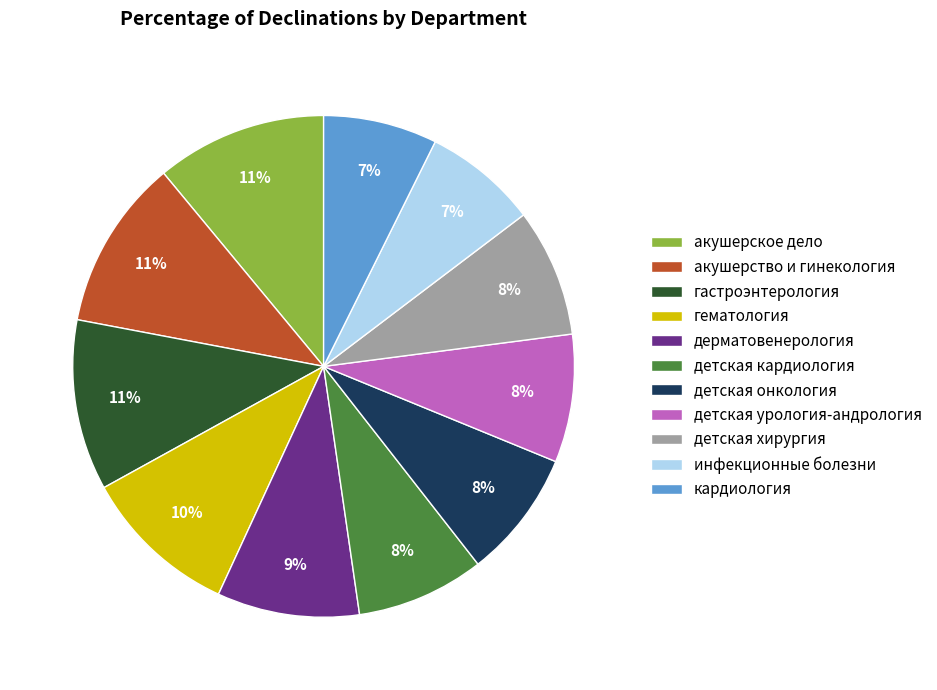

What percentage is the инфекционные болезни slice, to the nearest percent?

7%